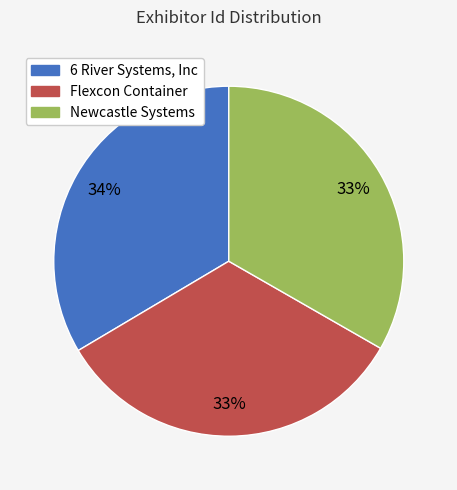

To the nearest percent, what portion does 6 River Systems, Inc represent?

34%